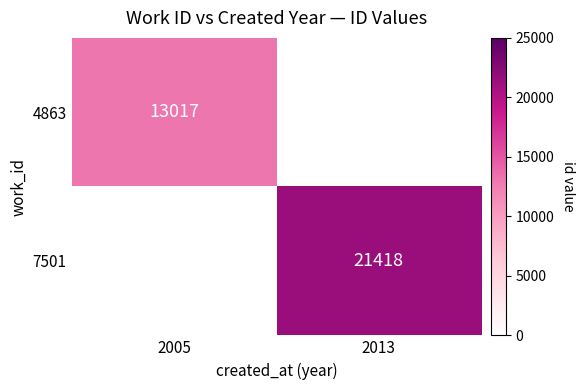

The 4863 series shows 7083 at 2005. True or false?

False